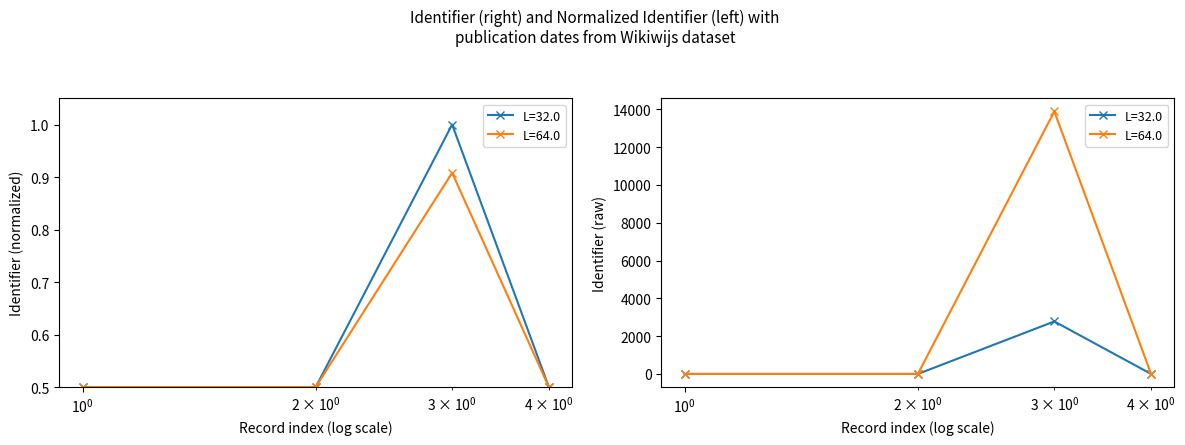

Is it true that L=64.0 equals 0.5 at 2013-07-15?

True